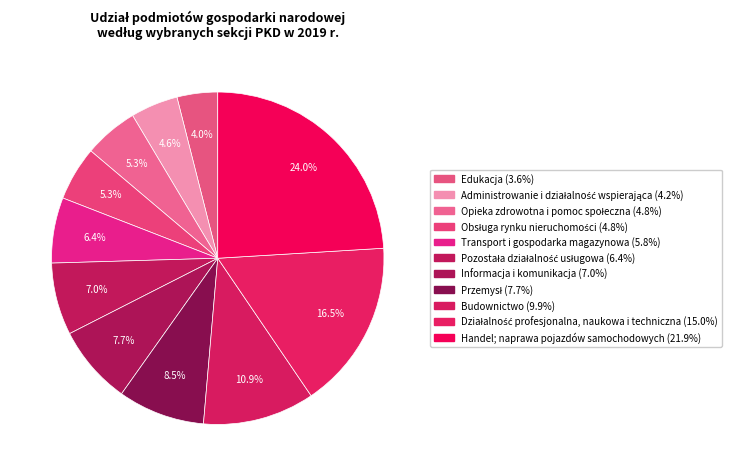

What is the ratio of the value at Informacja i komunikacja to the value at Pozostała działalność usługowa?

1.1